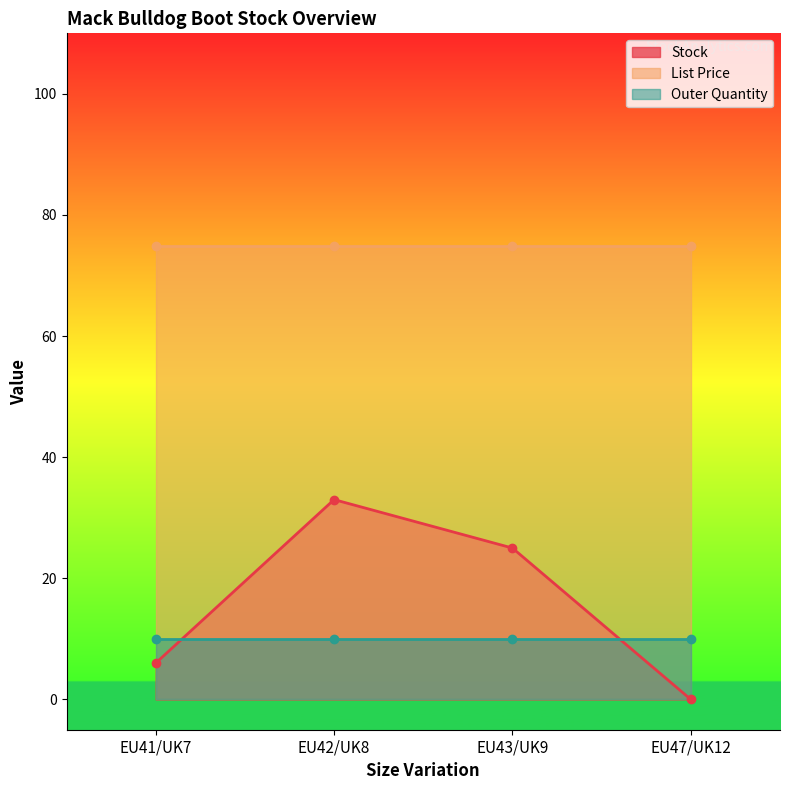

True or false: Stock has more than 2 points higher than both neighbors.

False